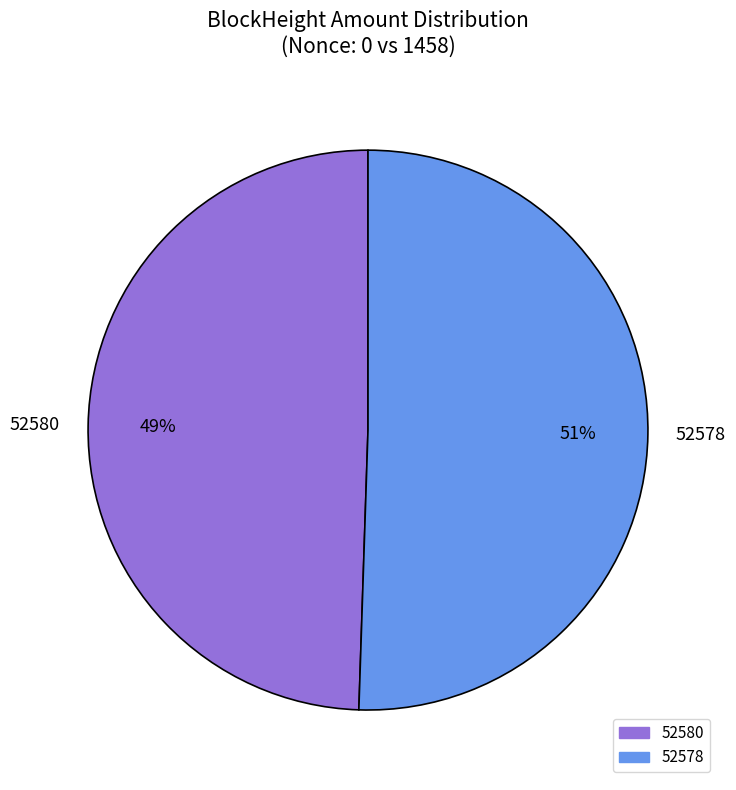

To the nearest percent, what is the average slice percentage?

50%